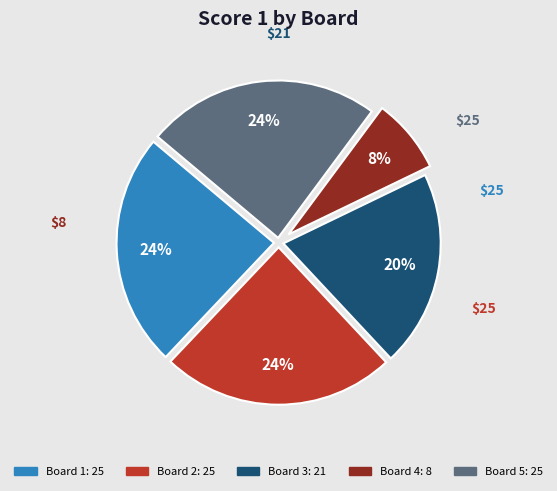

Is there any slice that represents more than half of the pie?

No